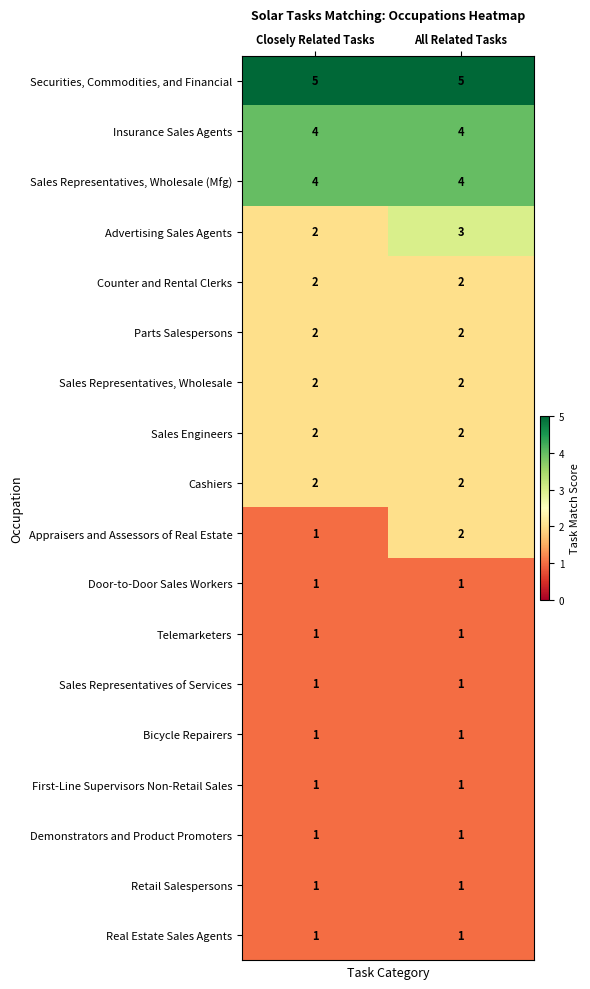

How many series are shown in this chart?

18